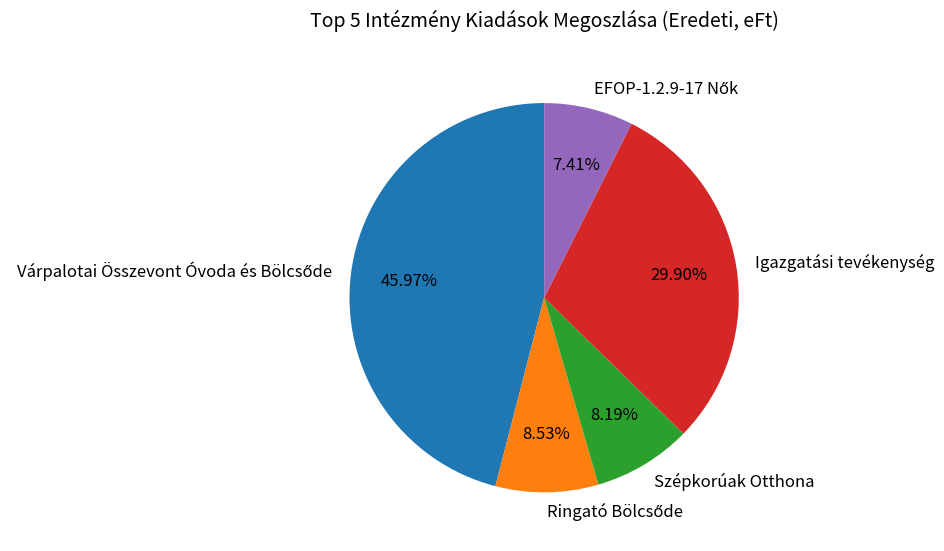

Does Szépkorúak Otthona represent more than half of the total?

No